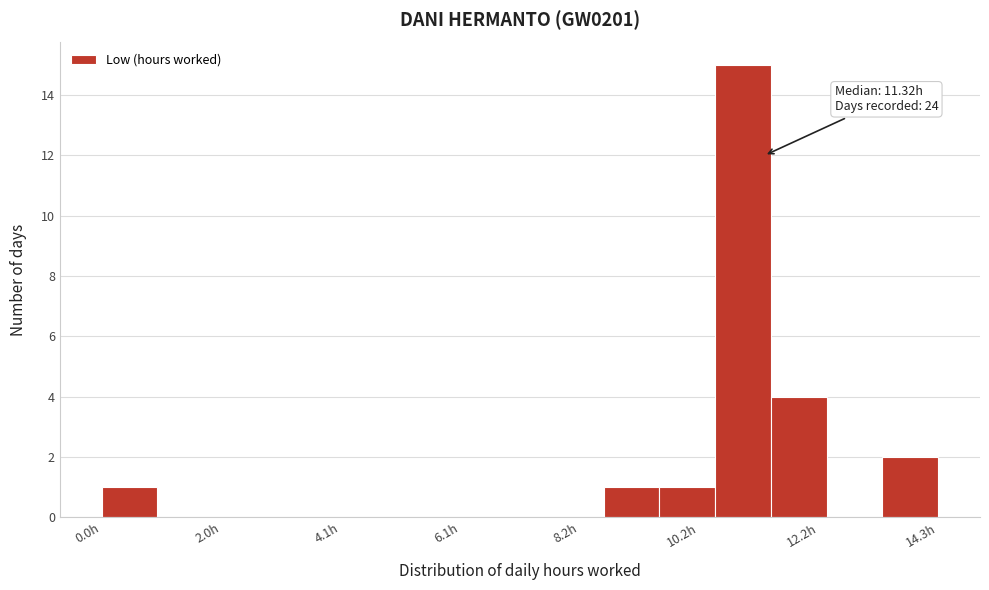

Around what value on the x-axis is the tallest bar? Give the approximate position of its centre, as read against the axis.

11.0